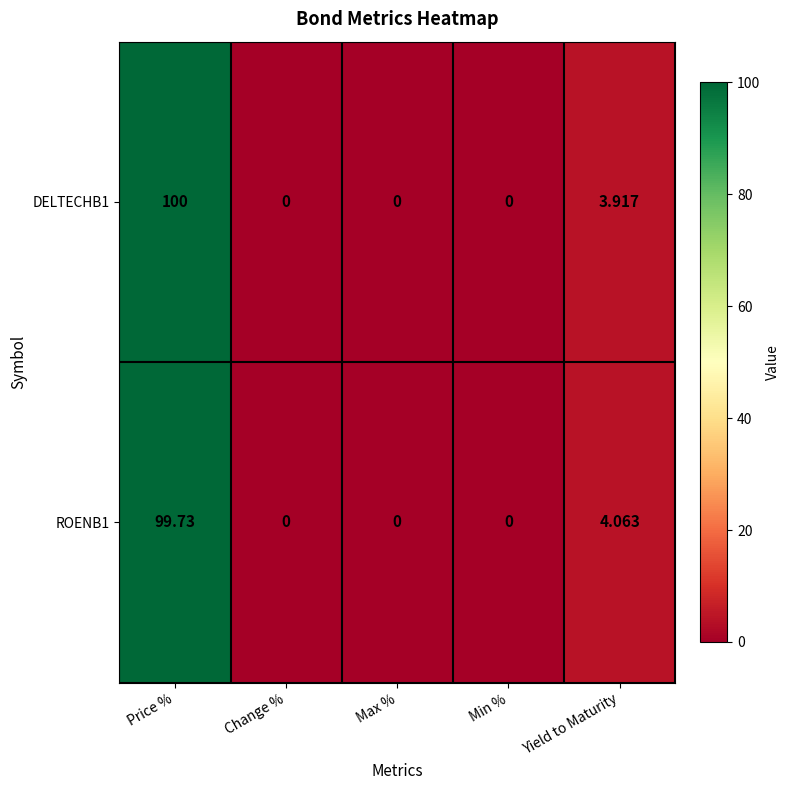

Which label corresponds to the largest value in the chart?

Price %